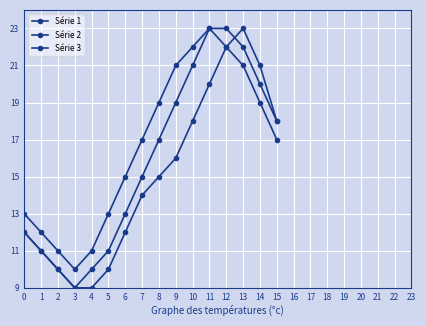

What is the maximum value for Série 2?

23